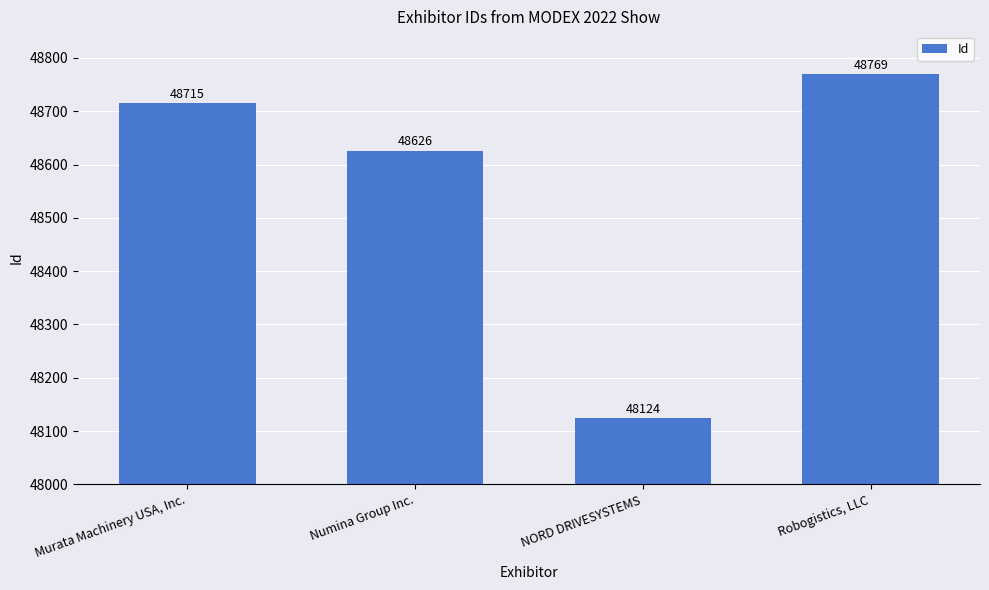

What is the sum of the values at NORD DRIVESYSTEMS and Robogistics, LLC?

96893